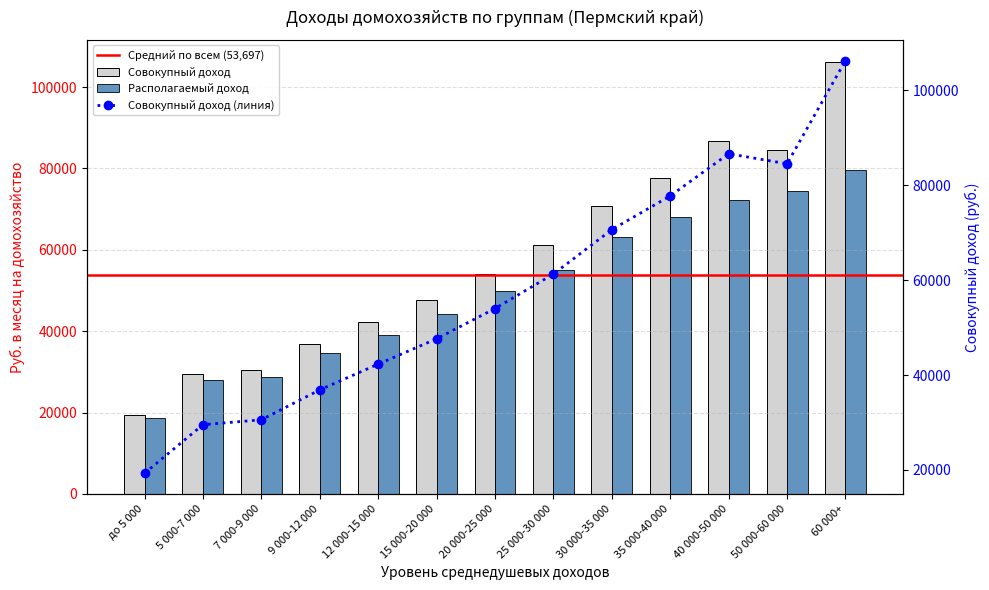

Reading right to left, extract all data points from this chart.

Совокупный доход: 106277.2	84514.2	86626.5	77746.9	70643.8	61279.0	54010.2	47632.3	42292.1	36865.6	30565.5	29526.5	19296.5
Располагаемый доход: 79627.7	74494.7	72279.0	68012.6	63045.7	55031.3	49926.6	44160.8	39092.6	34621.2	28752.1	28091.6	18648.4